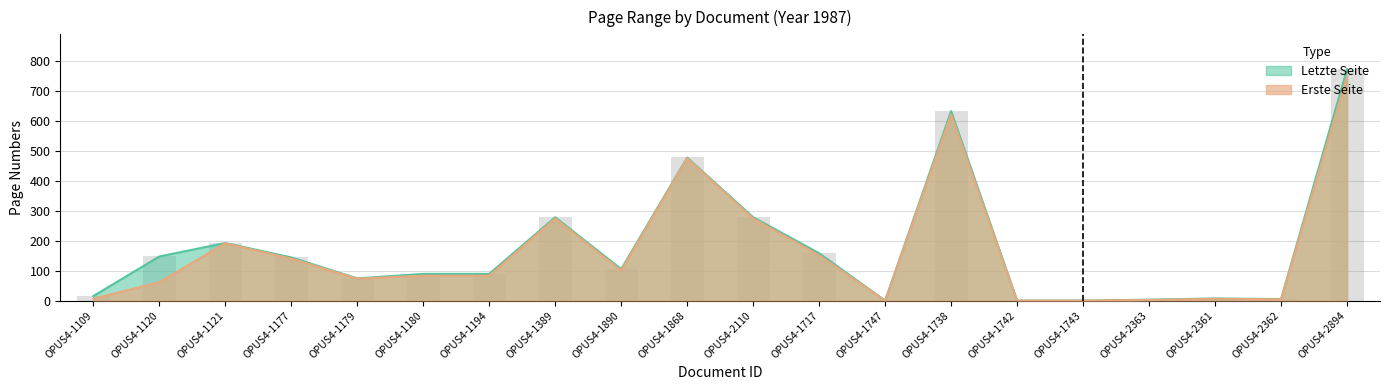

Which series has the largest range (max minus min)?

Letzte Seite